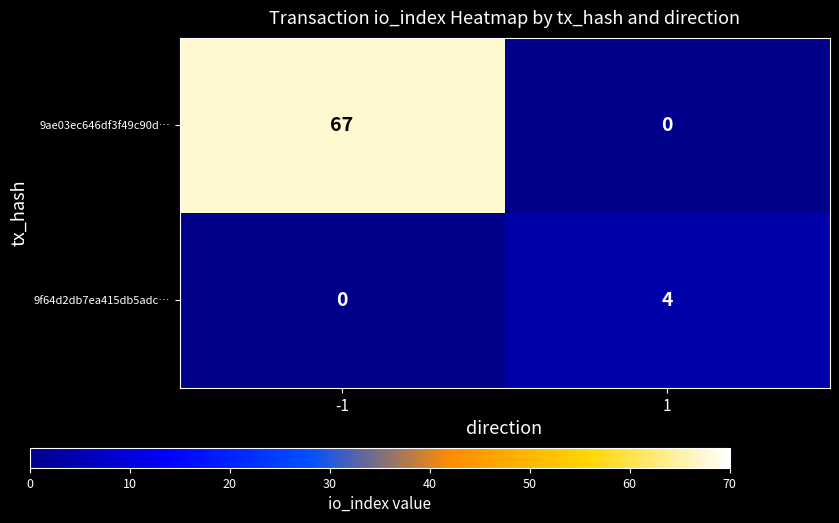

At 1, list the series in order from largest to smallest.

9f64d2db7ea415db5adc…, 9ae03ec646df3f49c90d…